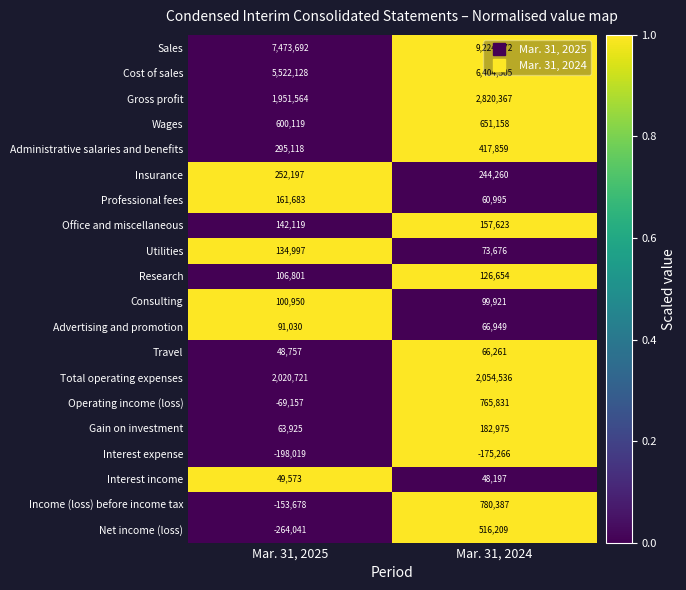

At which category is the sum across all series the highest?

Mar. 31, 2024